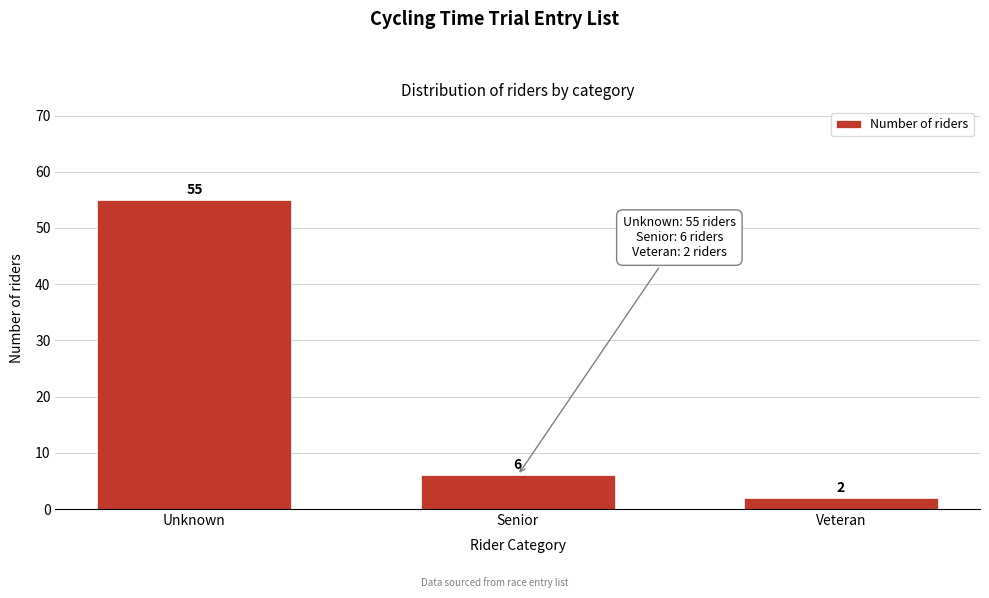

Reading right to left, extract all data points from this chart.

2	6	55